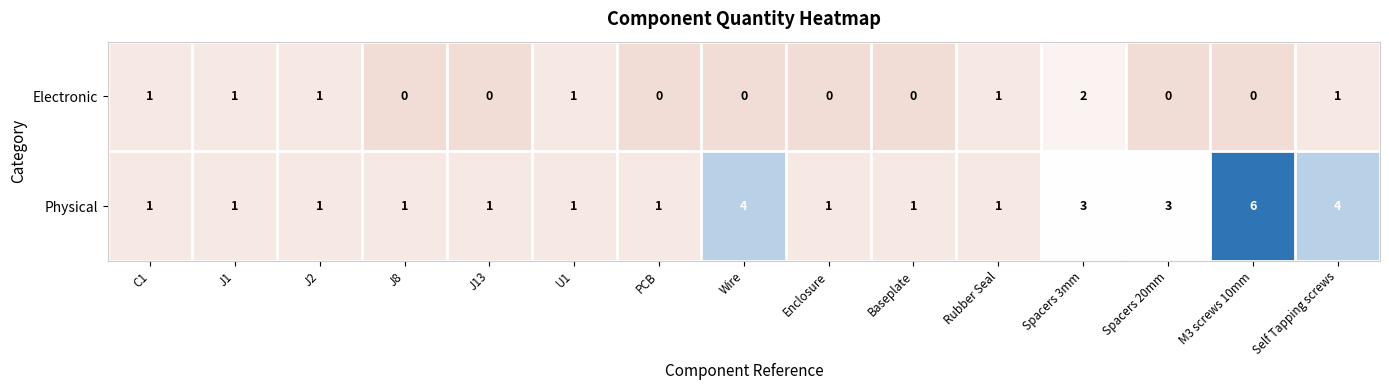

The value of Electronic at J8 is 1. True or false?

False